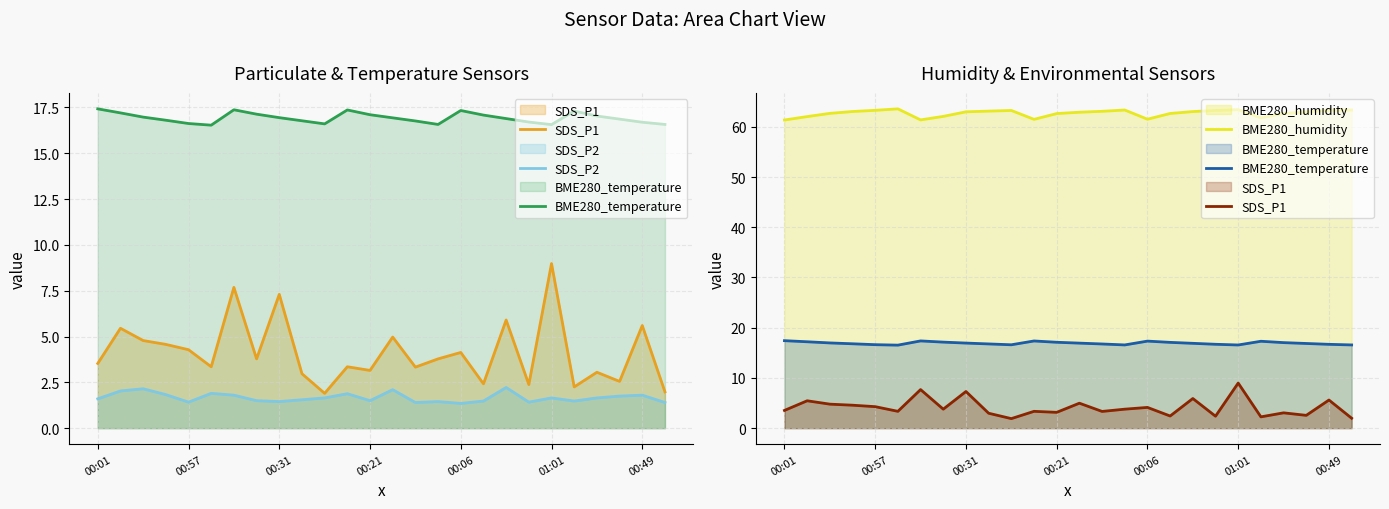

Is it true that SDS_P1 equals 4.1 at 00:06?

True